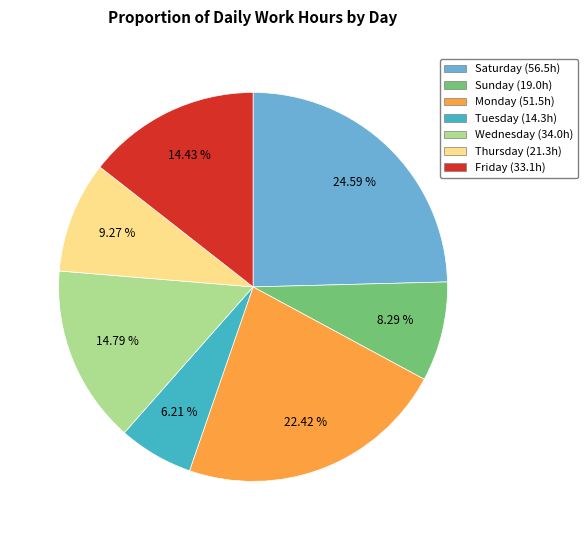

How many slices are in this pie chart?

7